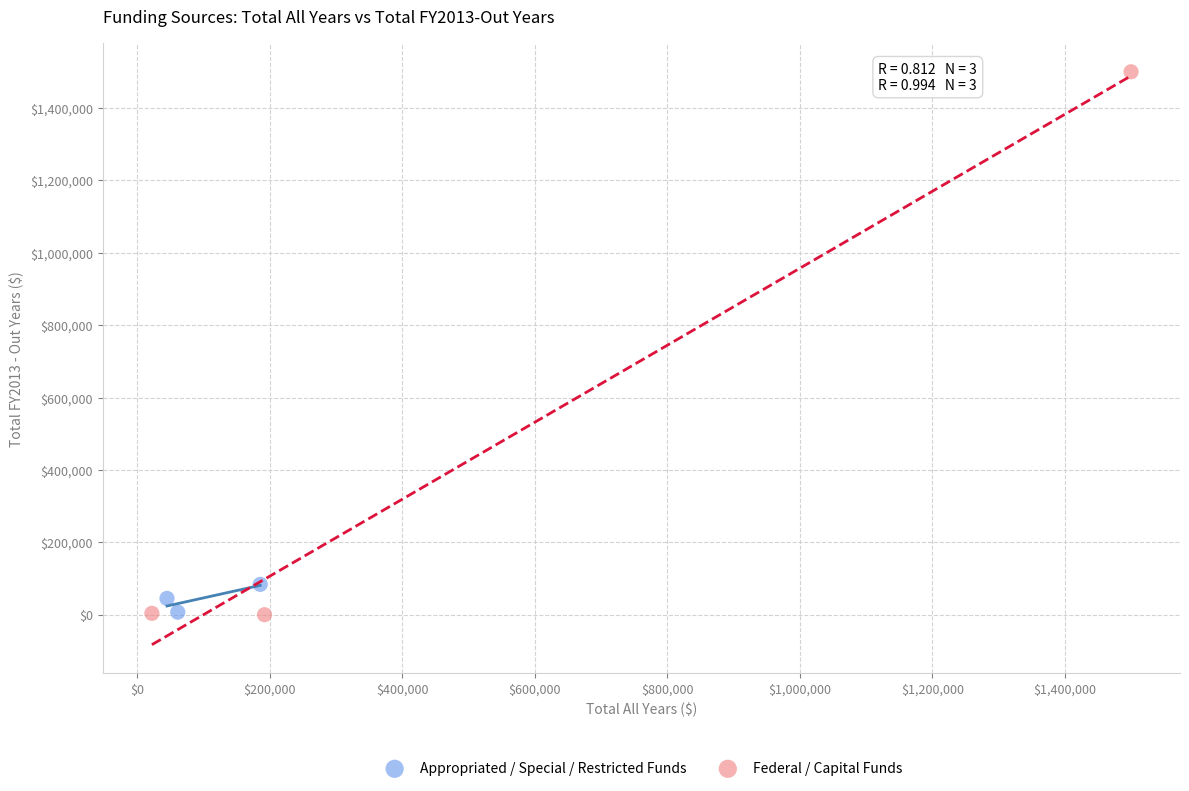

Which series has the largest Y range (max minus min)?

Federal / Capital Funds